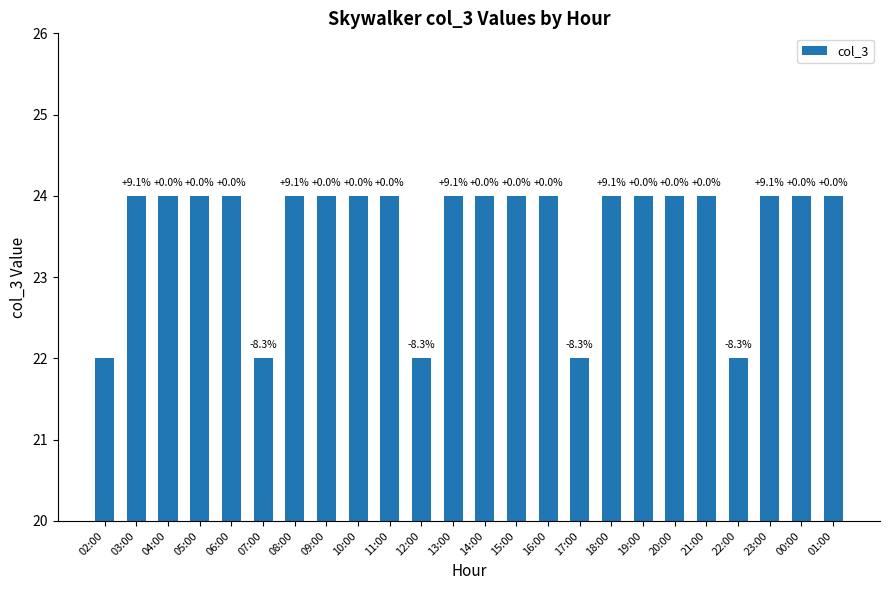

What is the difference between the maximum and minimum values?

2